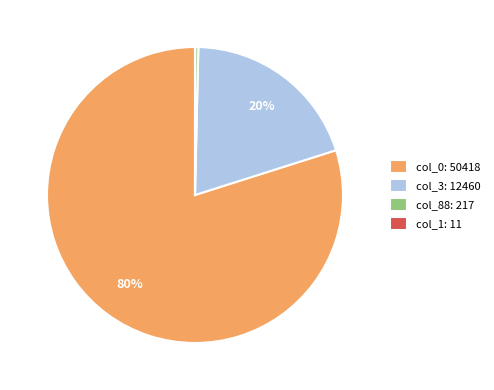

Is the sum of col_3: 12460 and col_88: 217 greater than half?

No